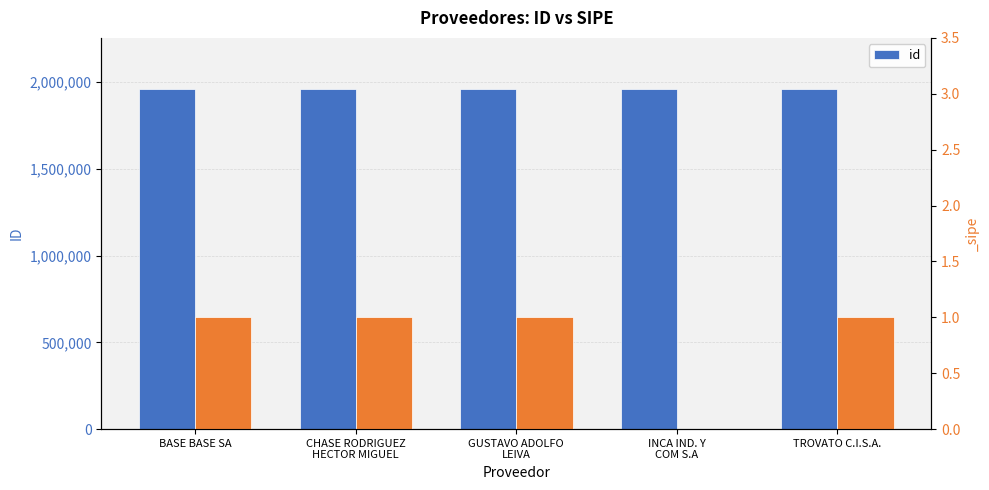

Where is the data nearest to the value 1961499?

CHASE RODRIGUEZ
HECTOR MIGUEL